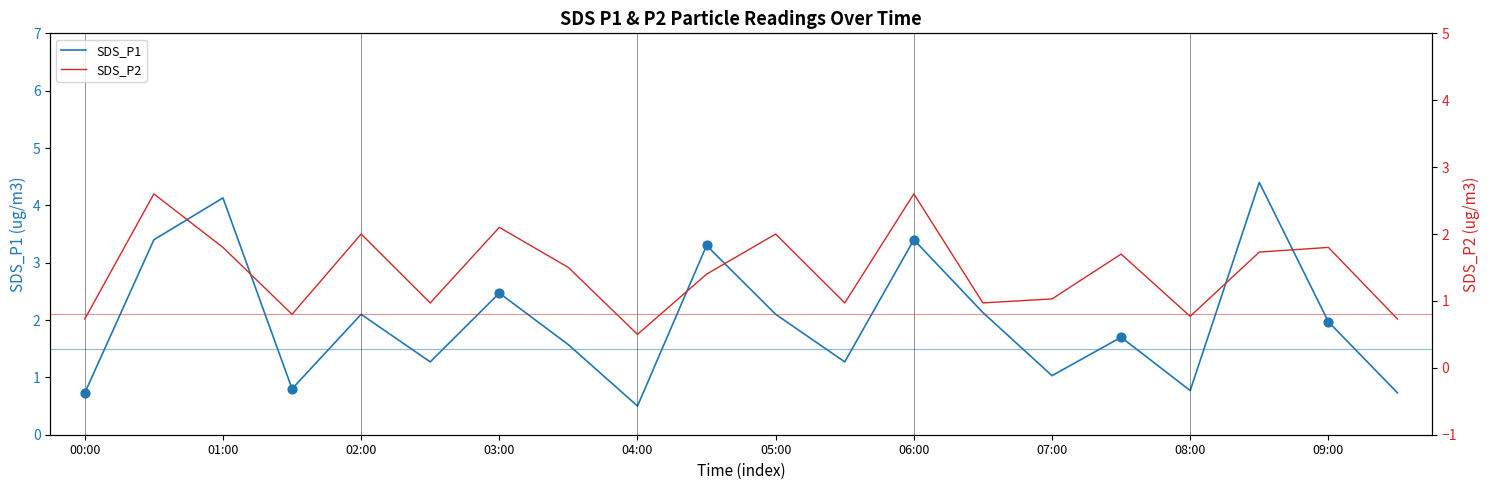

Which series reaches the minimum Y coordinate?

SDS_P1